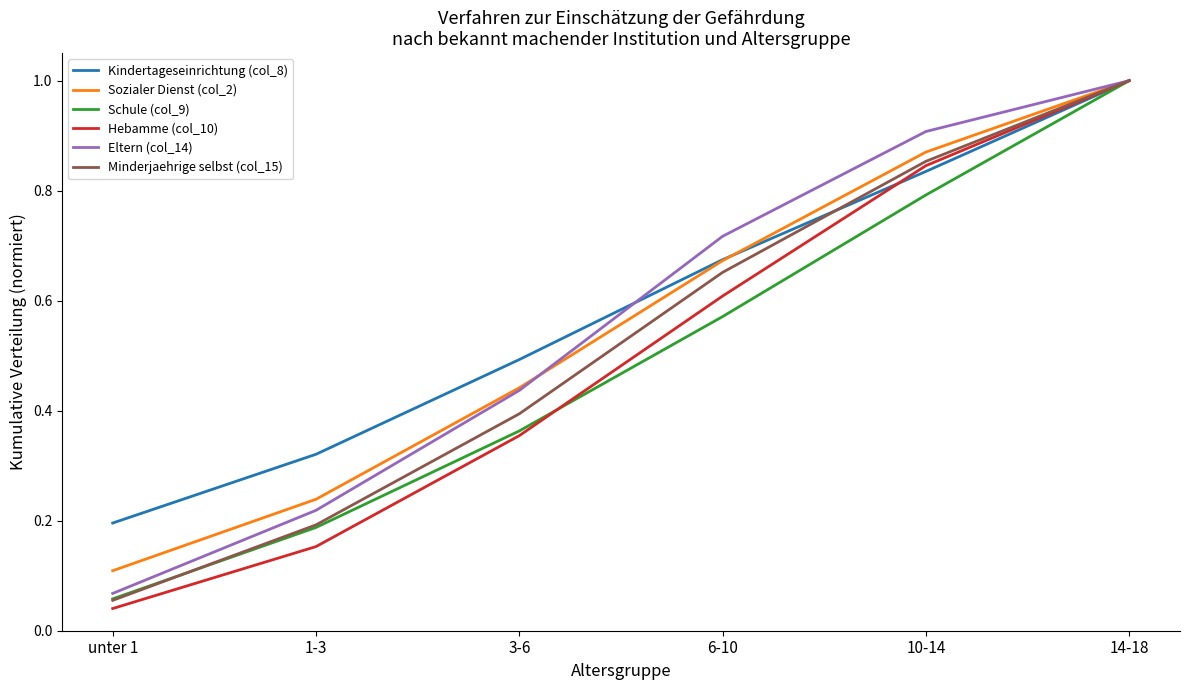

What position from the left is 10-14?

5